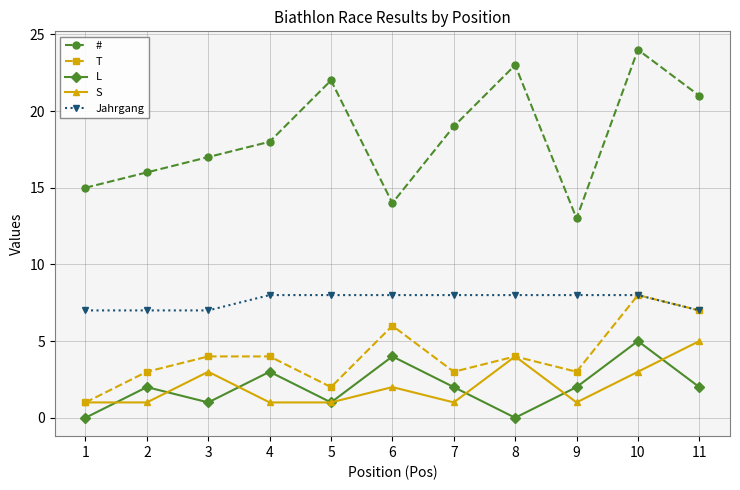

Reading right to left, transcribe all the data shown in this chart.

#: 11=21	10=24	9=13	8=23	7=19	6=14	5=22	4=18	3=17	2=16	1=15
T: 11=7	10=8	9=3	8=4	7=3	6=6	5=2	4=4	3=4	2=3	1=1
L: 11=2	10=5	9=2	8=0	7=2	6=4	5=1	4=3	3=1	2=2	1=0
S: 11=5	10=3	9=1	8=4	7=1	6=2	5=1	4=1	3=3	2=1	1=1
Jahrgang: 11=7	10=8	9=8	8=8	7=8	6=8	5=8	4=8	3=7	2=7	1=7